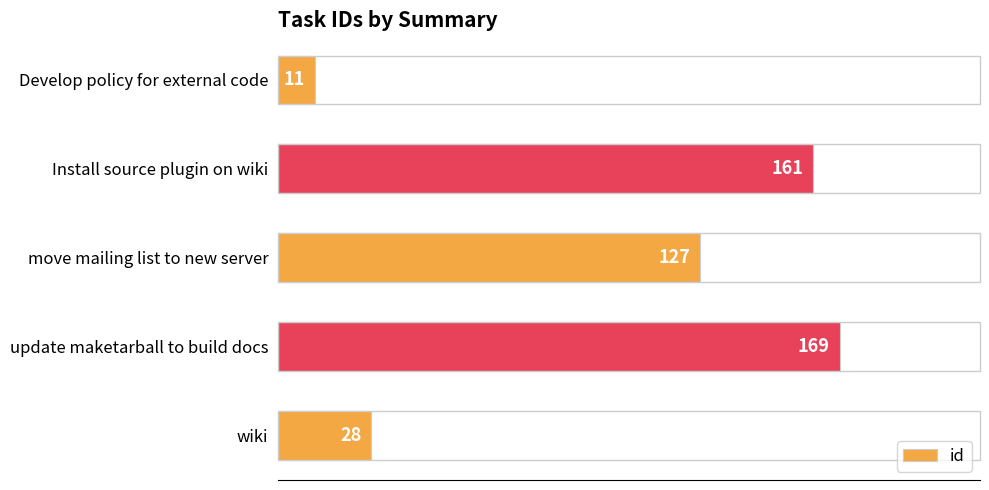

Reading top to bottom, extract all data points from this chart.

Develop policy for external code=11	Install source plugin on wiki=161	move mailing list to new server=127	update maketarball to build docs=169	wiki=28